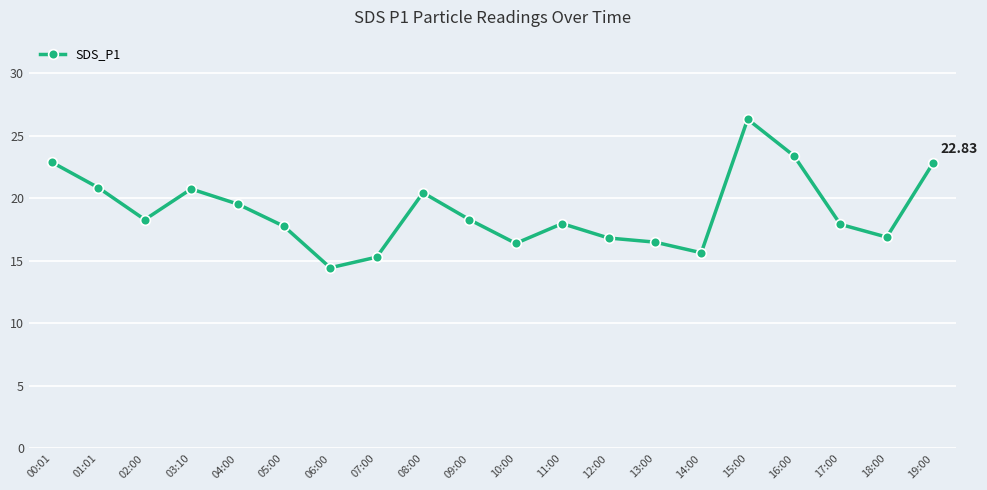

What is the change in value from 05:00 to 12:00?

-0.9